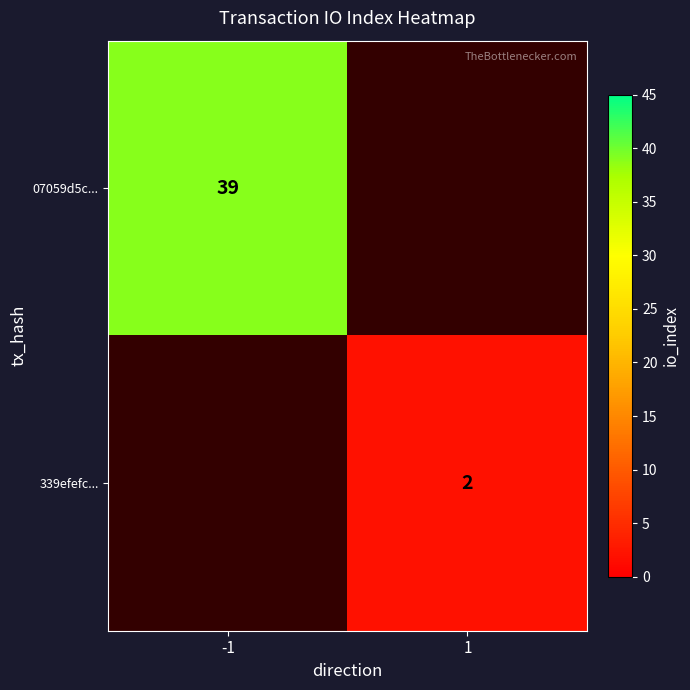

Count the number of categories in the chart.

2